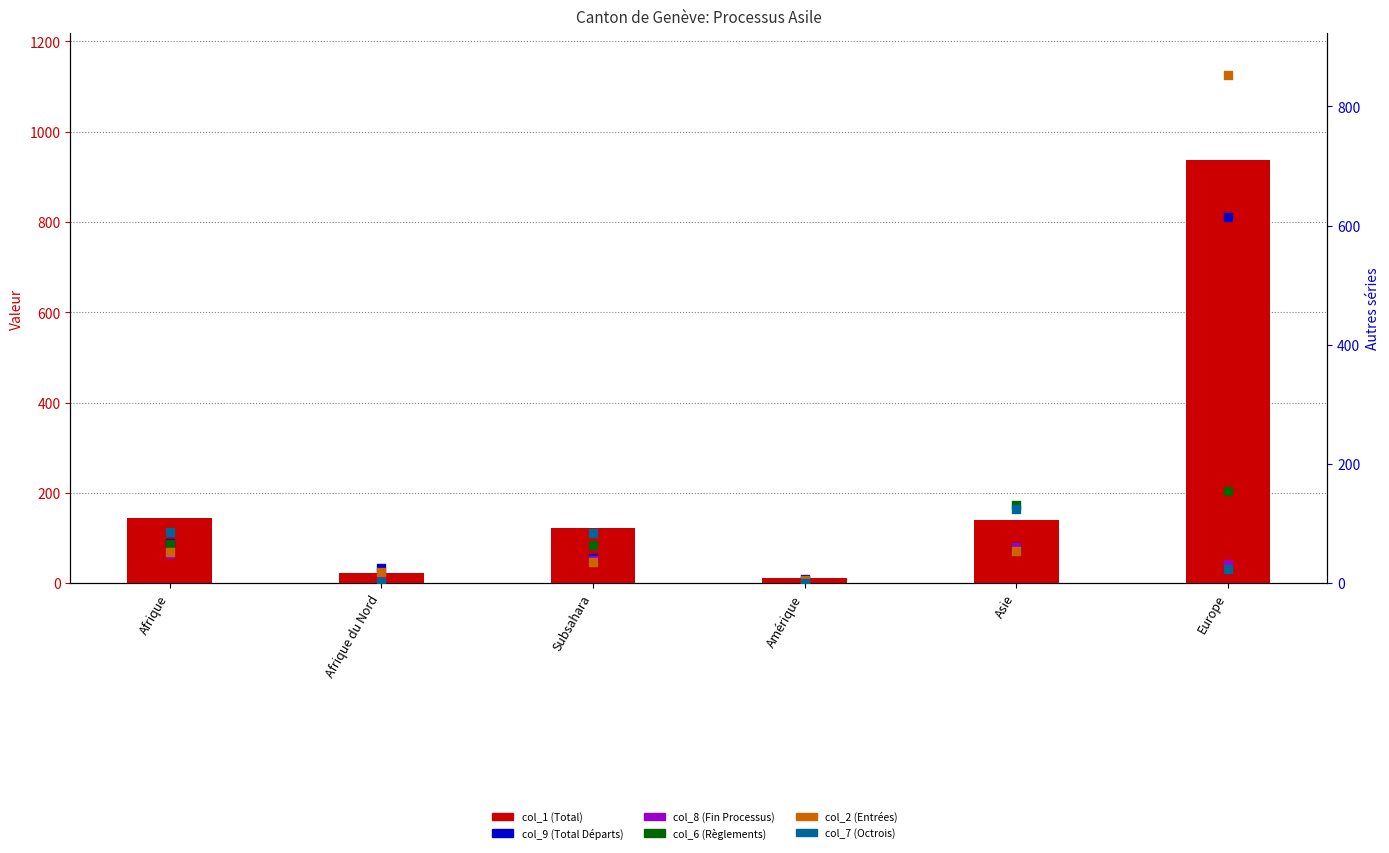

Which series has the widest spread of Y values?

col_1 (Total)